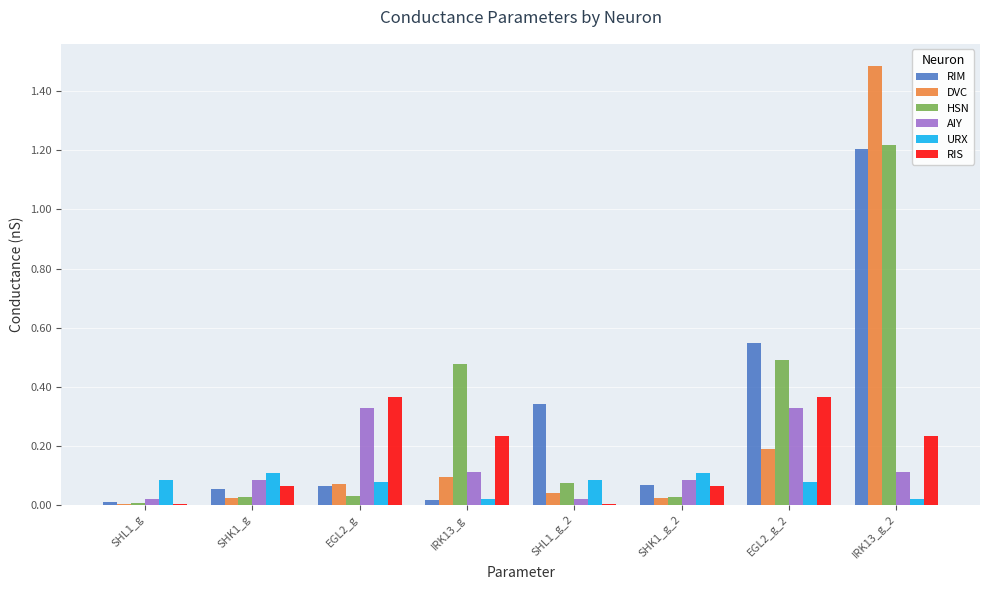

Is it true that URX equals 0.0 at IRK13_g?

True